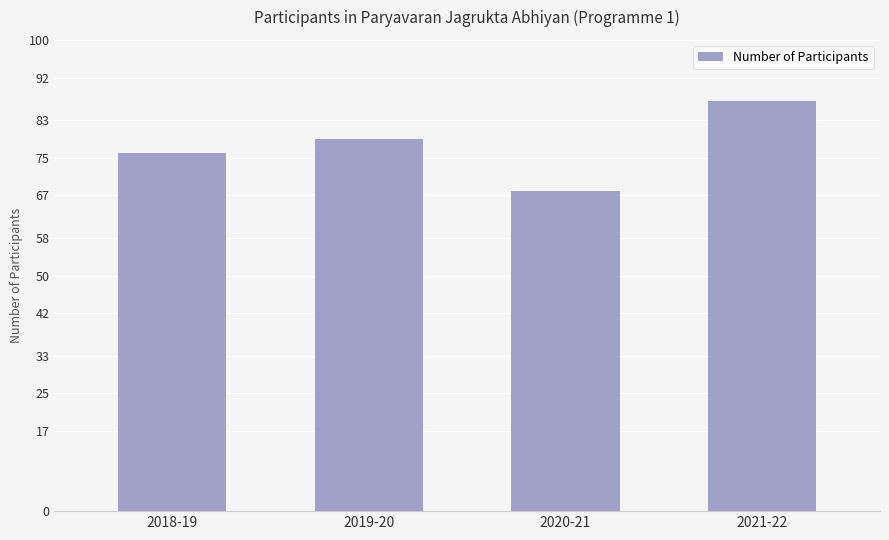

How many bars are there in total?

4